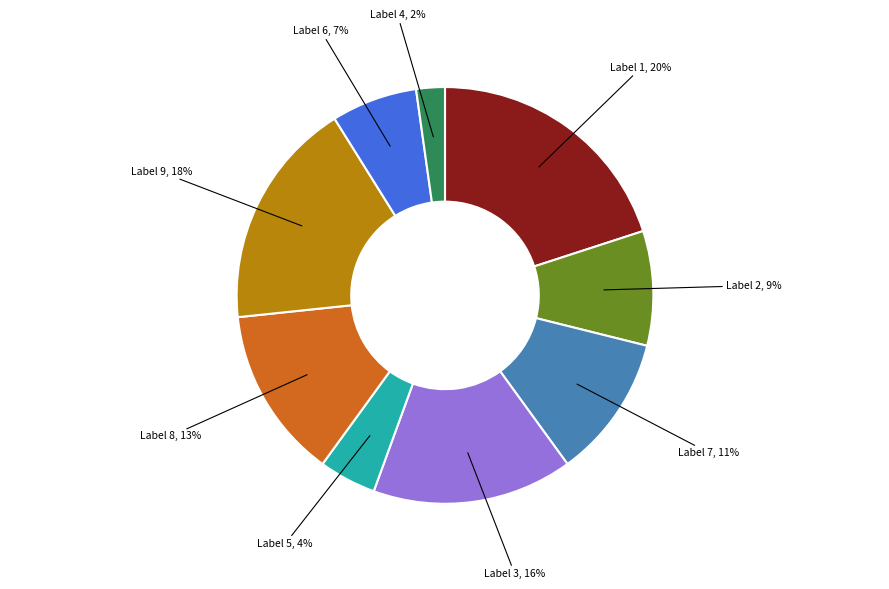

Is there any slice that represents more than half of the pie?

No